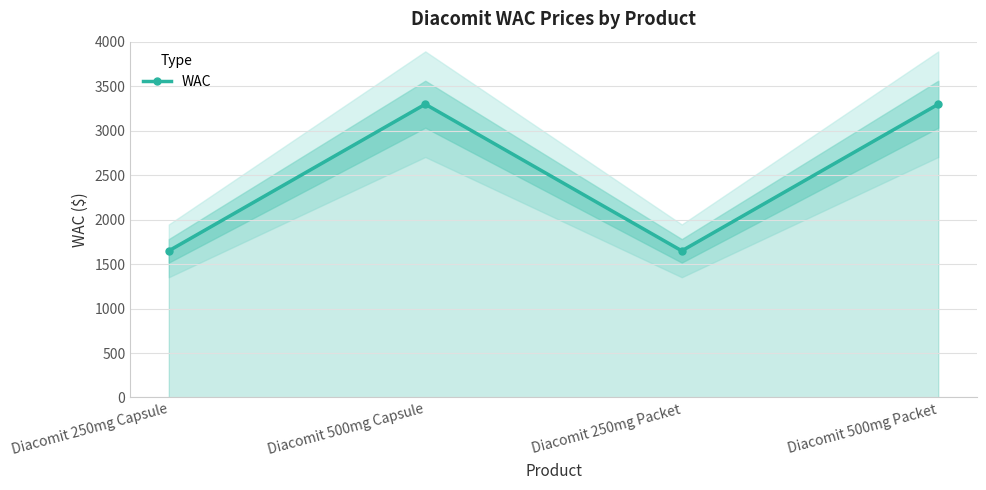

At which label is the value closest to 2472?

Diacomit 250mg Capsule